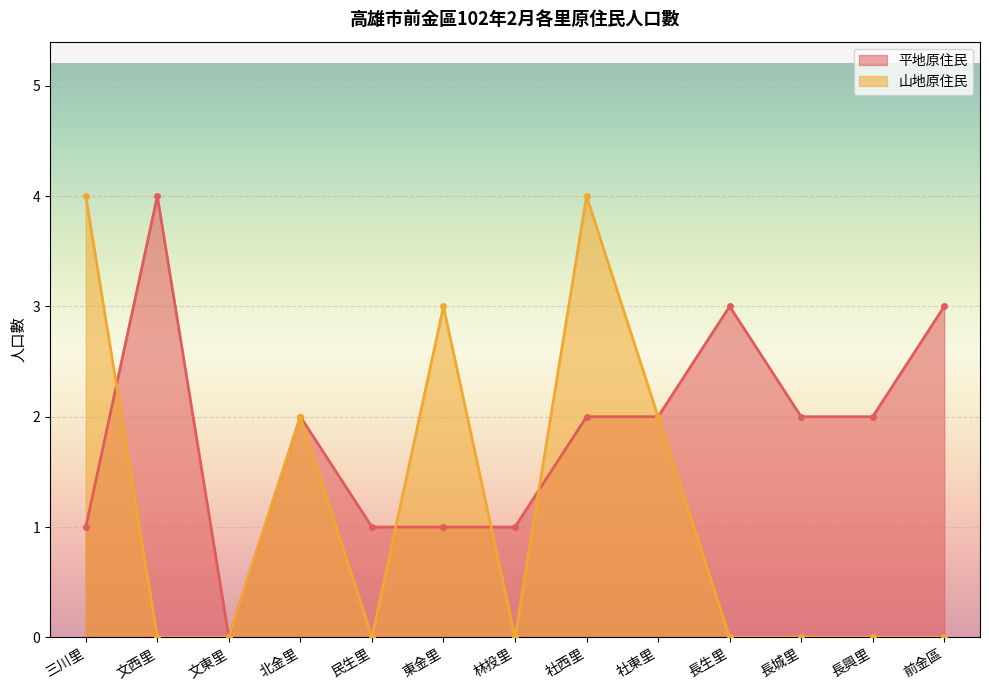

What is the sum of the 平地原住民 values at 前金區 and 民生里?

4